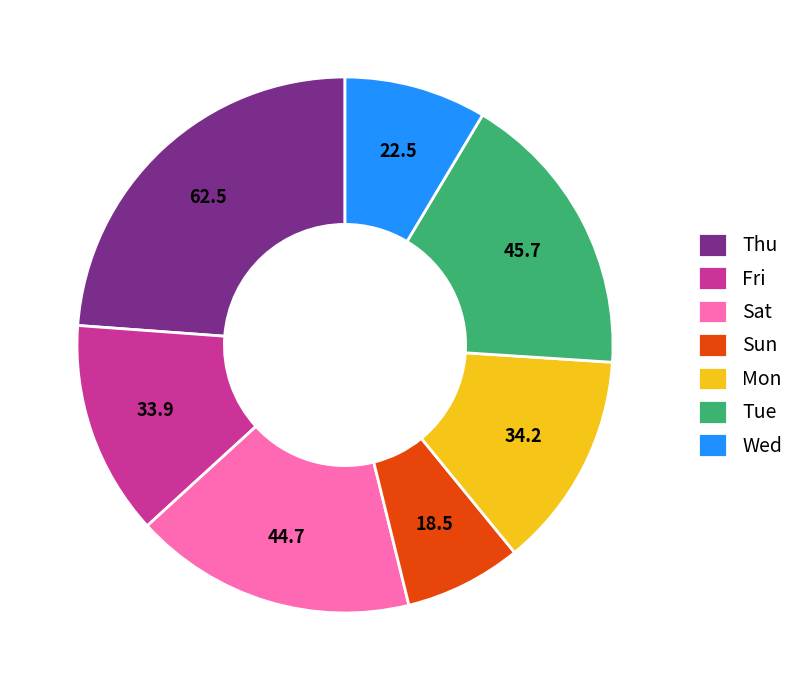

Do Fri and Sat together represent more than half of the pie?

No